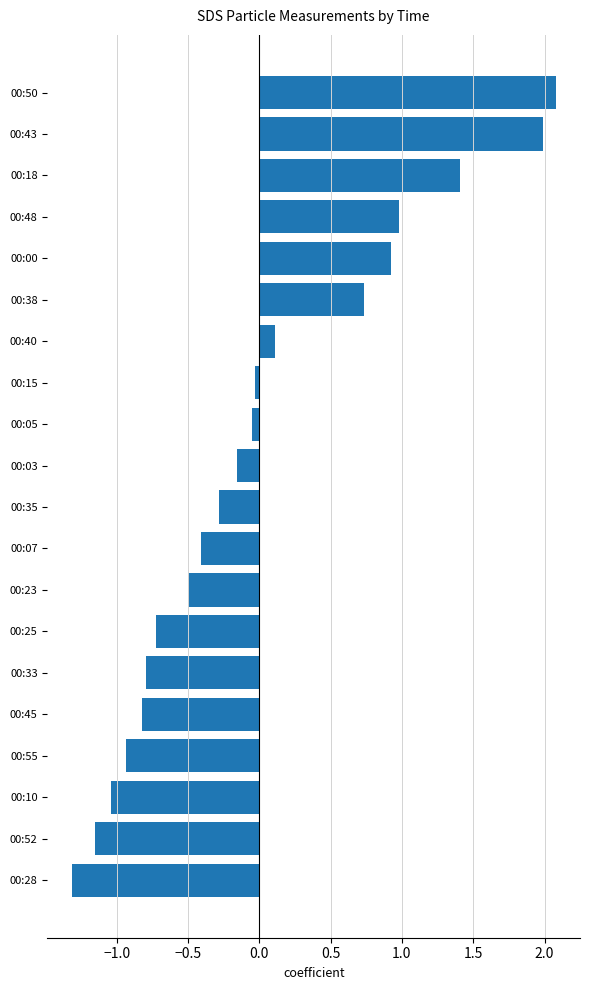

What is the label of the 6th bar from the top?

00:38